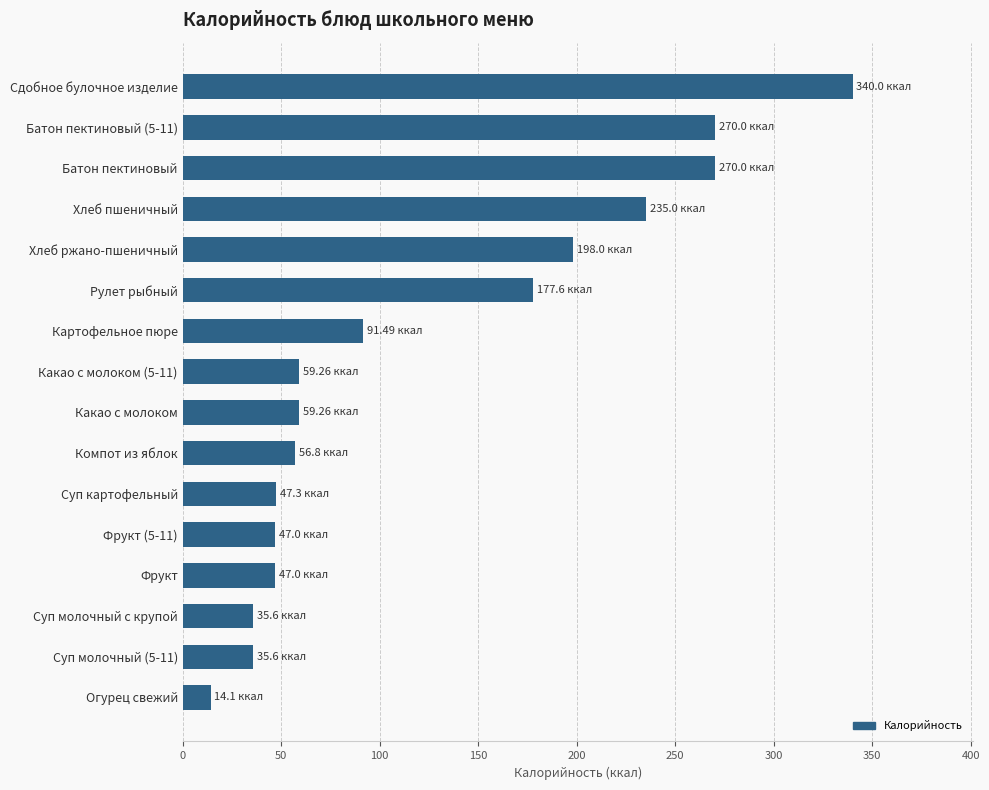

Approximately how many times larger is the value at Суп молочный (5-11) compared to Огурец свежий?

2.5